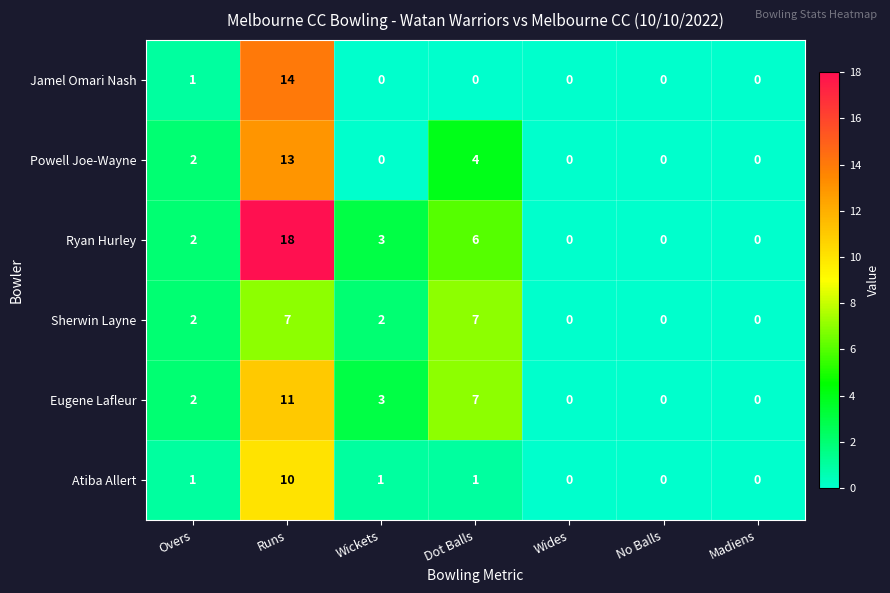

At which label does Powell Joe-Wayne reach its peak?

Runs